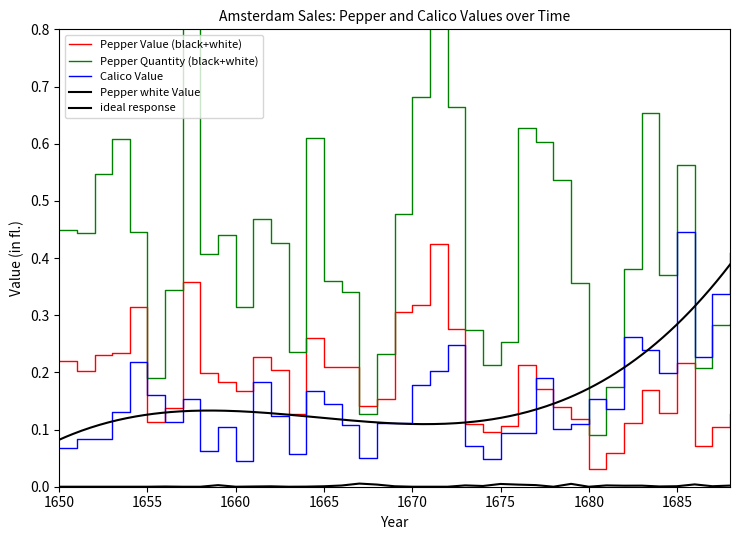

Reading left to right, what are all the values shown in this chart?

Pepper Value (black+white): 0.2	0.2	0.2	0.2	0.3	0.1	0.1	0.4	0.2	0.2	0.2	0.2	0.2	0.1	0.3	0.2	0.2	0.1	0.2	0.3	0.3	0.4	0.3	0.1	0.1	0.1	0.2	0.2	0.1	0.1	0.0	0.1	0.1	0.2	0.1	0.2	0.1	0.1	0.1
Pepper Quantity (black+white): 0.4	0.4	0.5	0.6	0.4	0.2	0.3	1.0	0.4	0.4	0.3	0.5	0.4	0.2	0.6	0.4	0.3	0.1	0.2	0.5	0.7	1.0	0.7	0.3	0.2	0.3	0.6	0.6	0.5	0.4	0.1	0.2	0.4	0.7	0.4	0.6	0.2	0.3	0.3
Calico Value: 0.1	0.1	0.1	0.1	0.2	0.2	0.1	0.2	0.1	0.1	0.0	0.2	0.1	0.1	0.2	0.1	0.1	0.0	0.1	0.1	0.2	0.2	0.2	0.1	0.0	0.1	0.1	0.2	0.1	0.1	0.2	0.1	0.3	0.2	0.2	0.4	0.2	0.3	0.4
Pepper white Value: 0.0	0.0	0.0	0.0	0.0	0.0	0.0	0.0	0.0	0.0	0.0	0.0	0.0	0.0	0.0	0.0	0.0	0.0	0.0	0.0	0.0	0.0	0.0	0.0	0.0	0.0	0.0	0.0	0.0	0.0	0.0	0.0	0.0	0.0	0.0	0.0	0.0	0.0	0.0